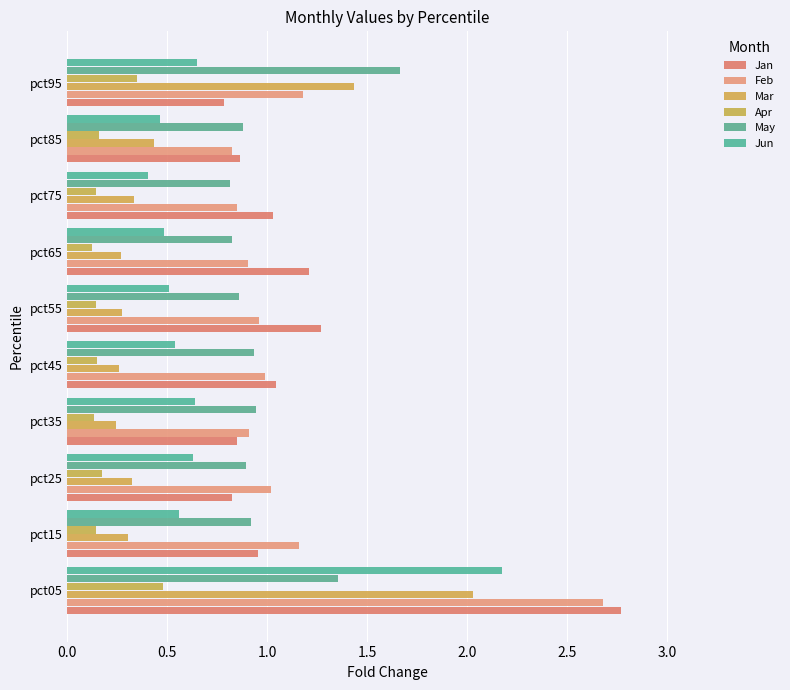

How many distinct data groups are displayed?

6